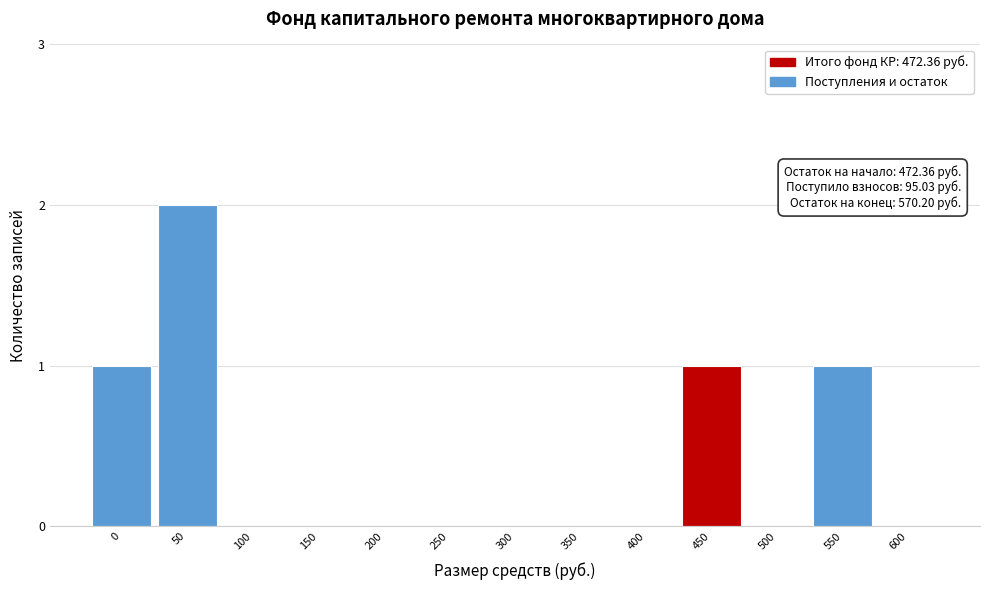

Reading left to right, what are all the values shown in this chart?

0=1	50=2	100=0	150=0	200=0	250=0	300=0	350=0	400=0	450=1	500=0	550=1	600=0